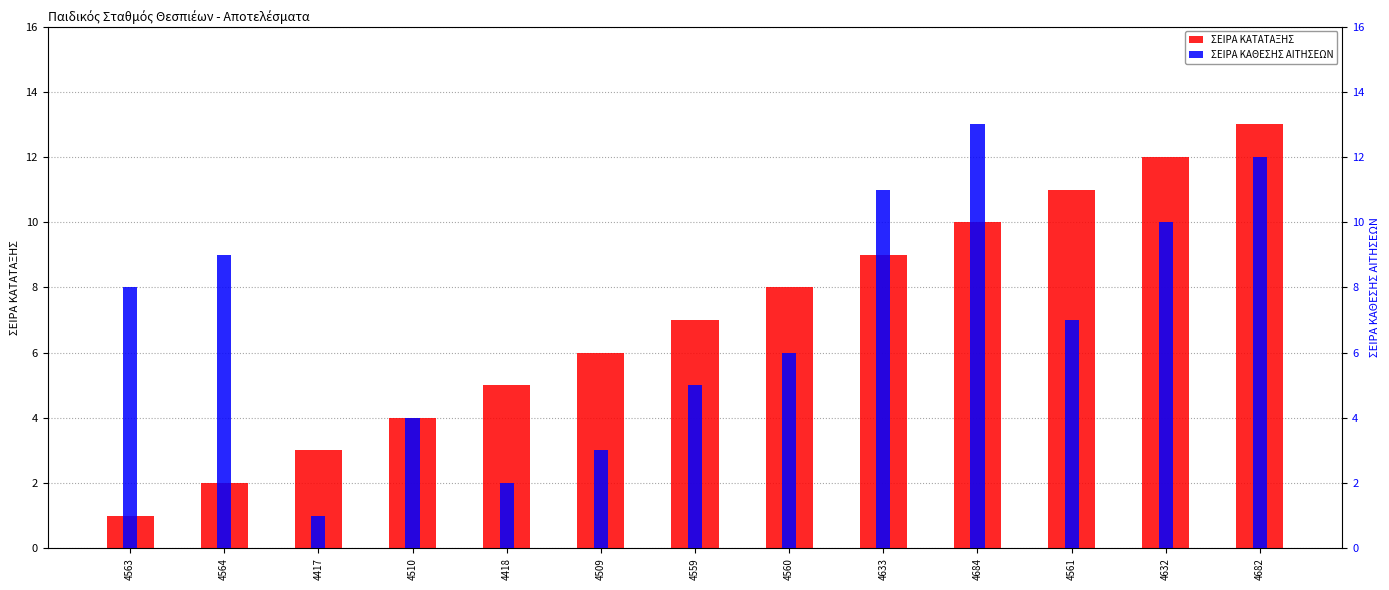

At which category does the chart reach its peak across all series?

4682